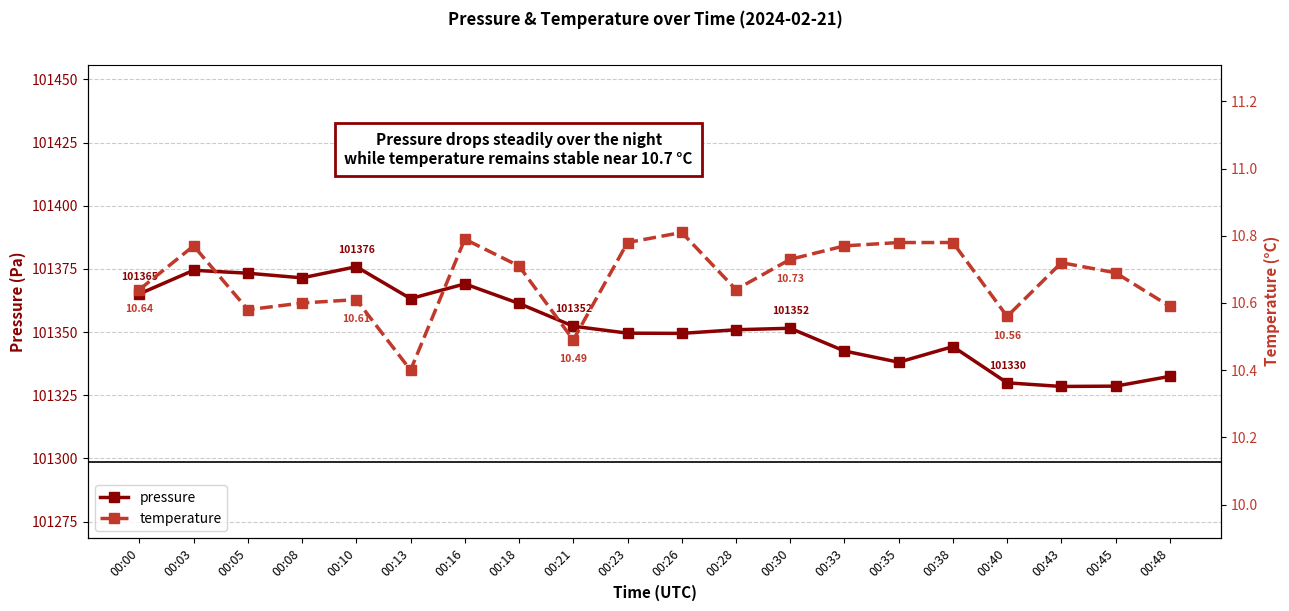

Where is pressure nearest to the value 101352?

00:21